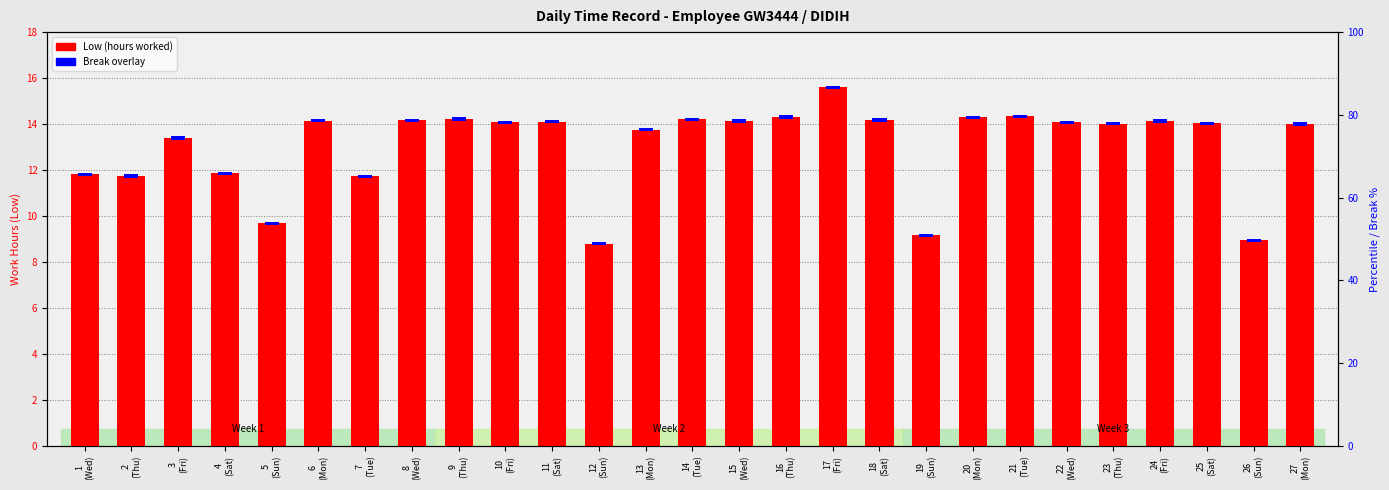

What is the difference between the second highest and second lowest values in the Low (hours) series?

5.4